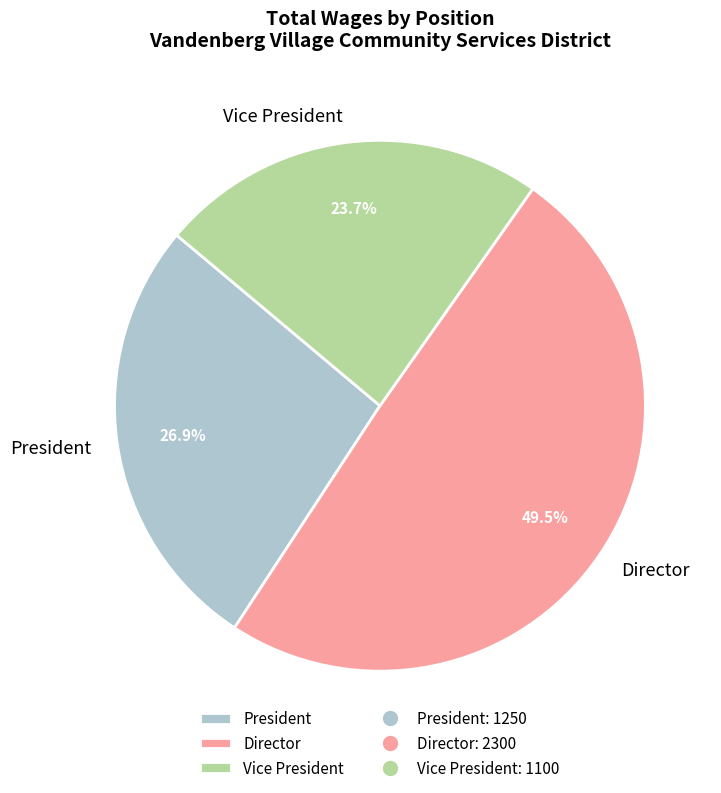

Which has a higher value, President or Director?

Director